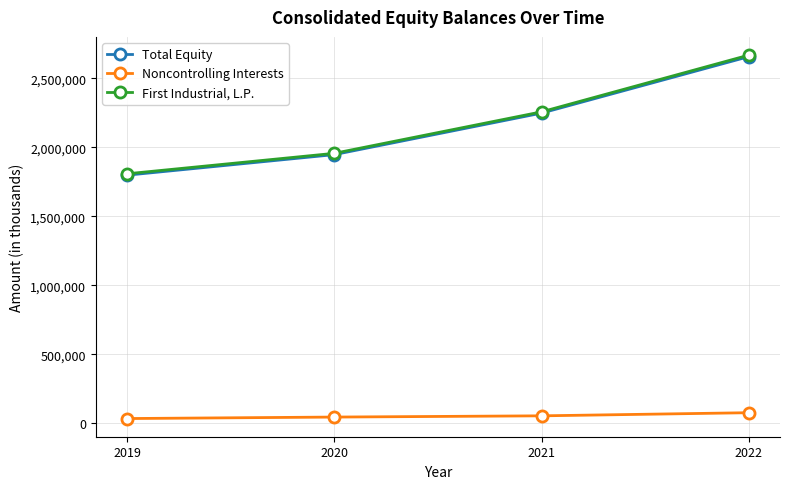

True or false: Noncontrolling Interests and First Industrial, L.P. cross at least once.

False